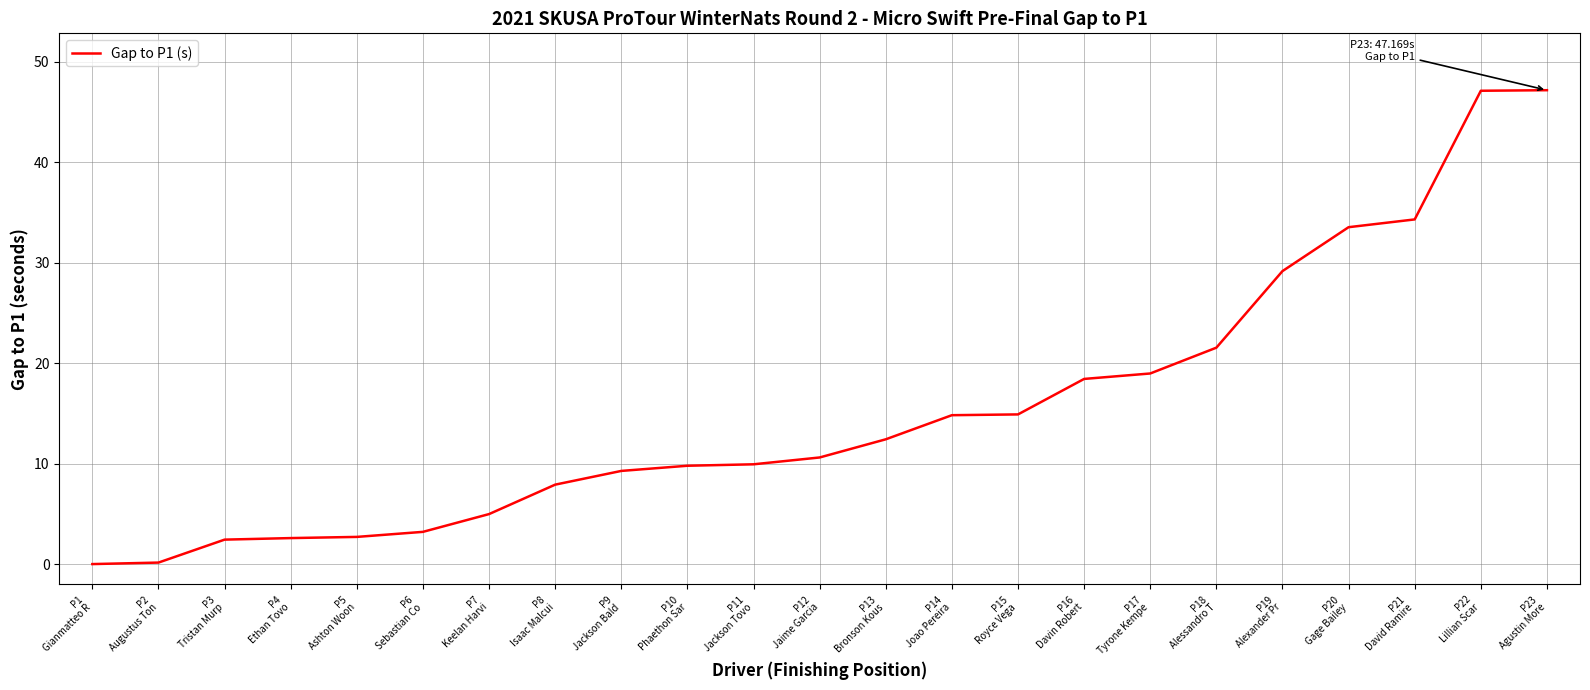

True or false: the data shows 2.6 at P4
Ethan Tovo.

True